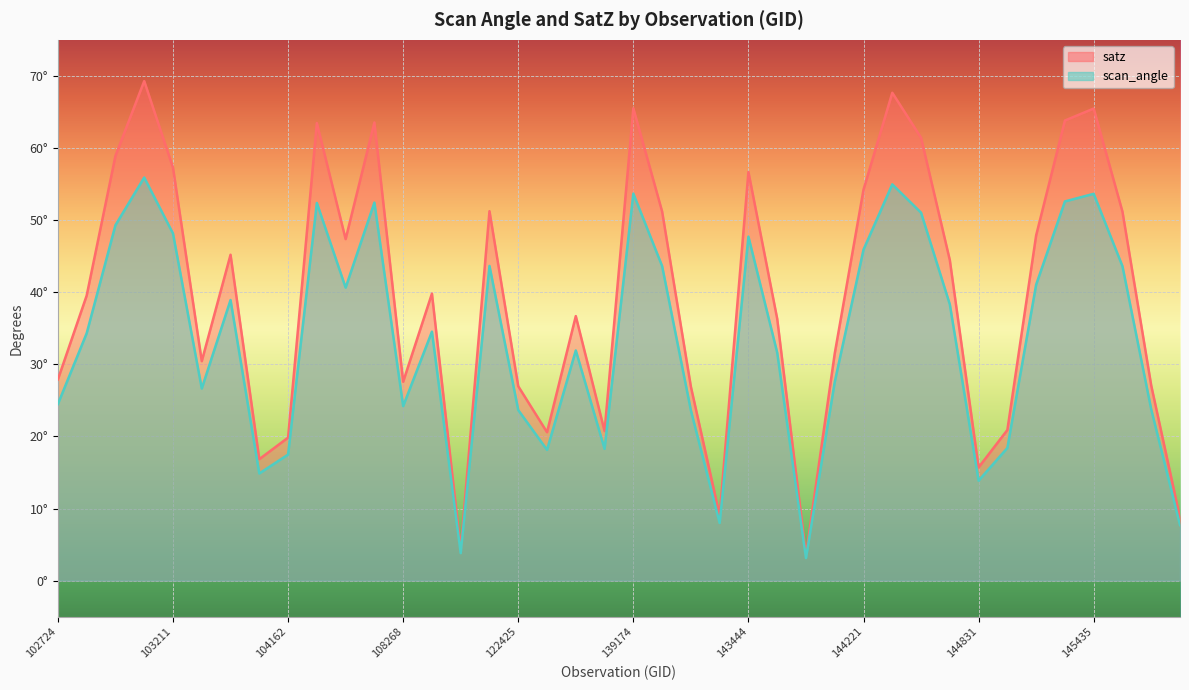

What is the sum of all satz values?

1576.8